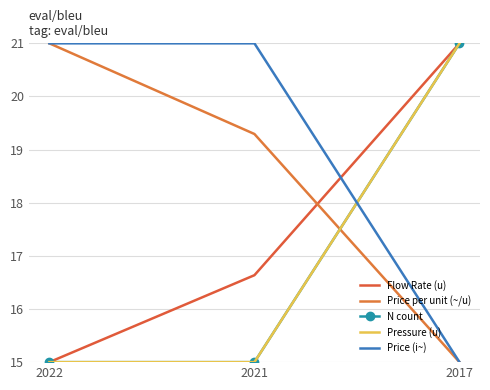

List the series in order of their peak value, lowest first.

Flow Rate (u), Price per unit (~/u), N count, Pressure (u), Price (i~)